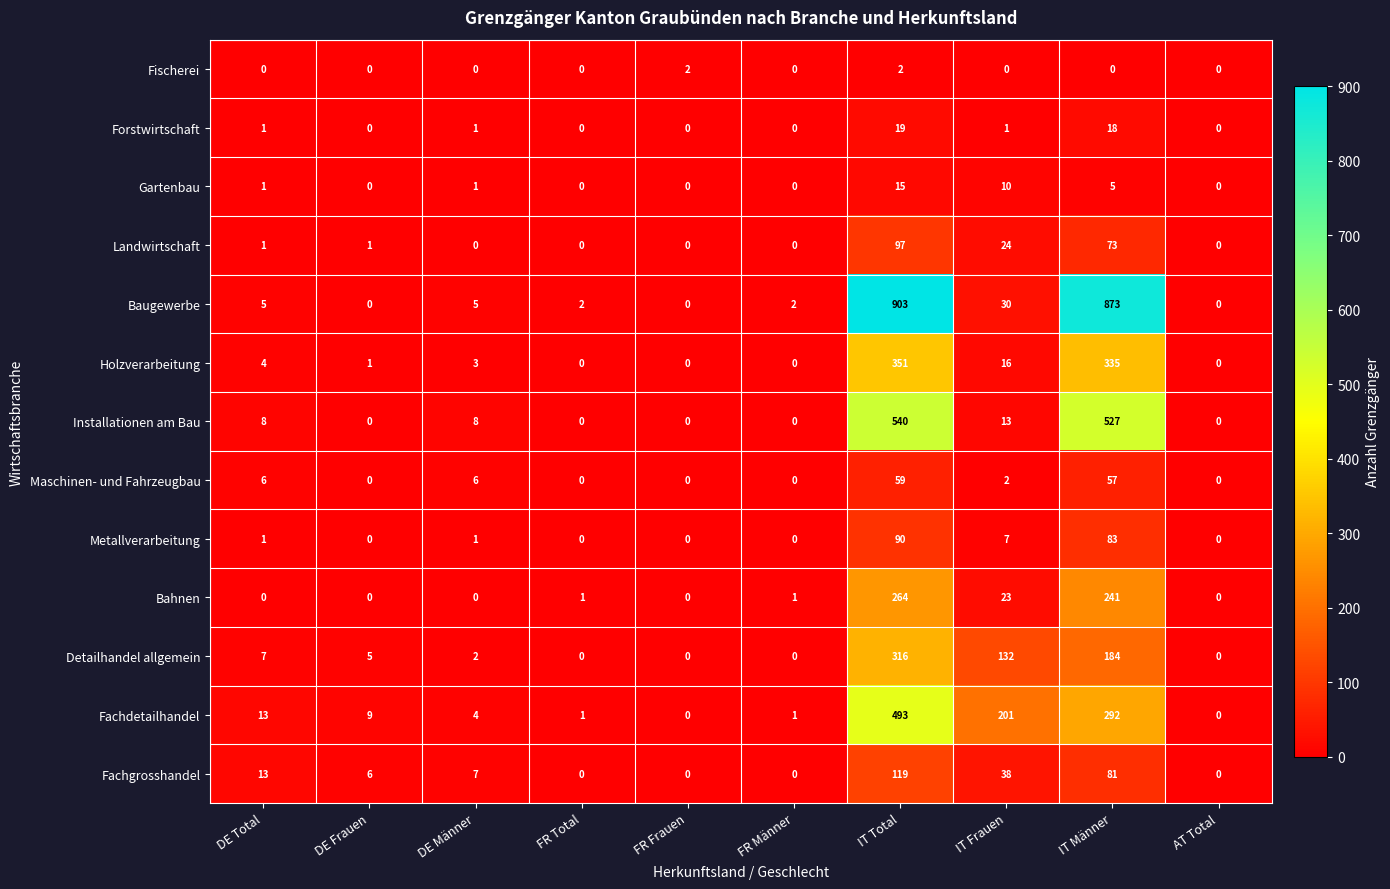

Count the number of categories in the chart.

10